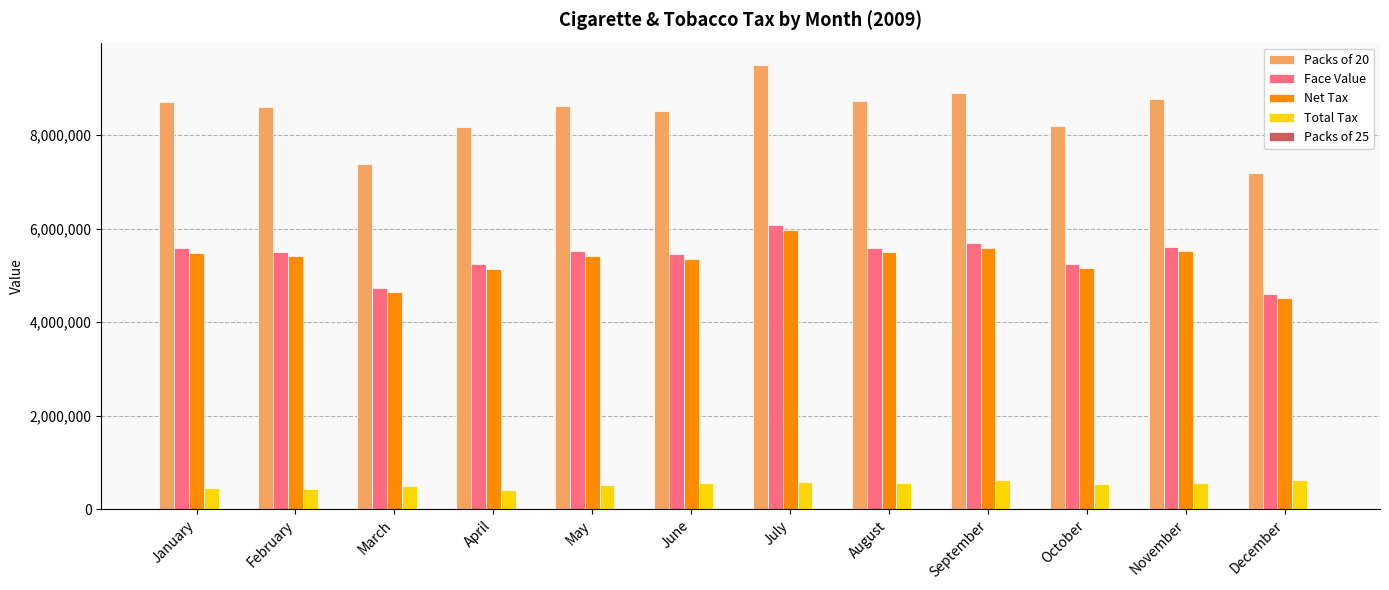

Which series has the largest range (max minus min)?

Packs of 20